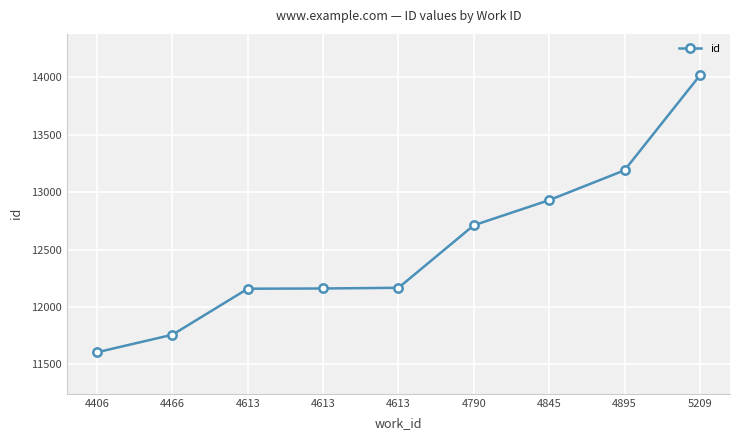

How many categories are shown in the chart?

9